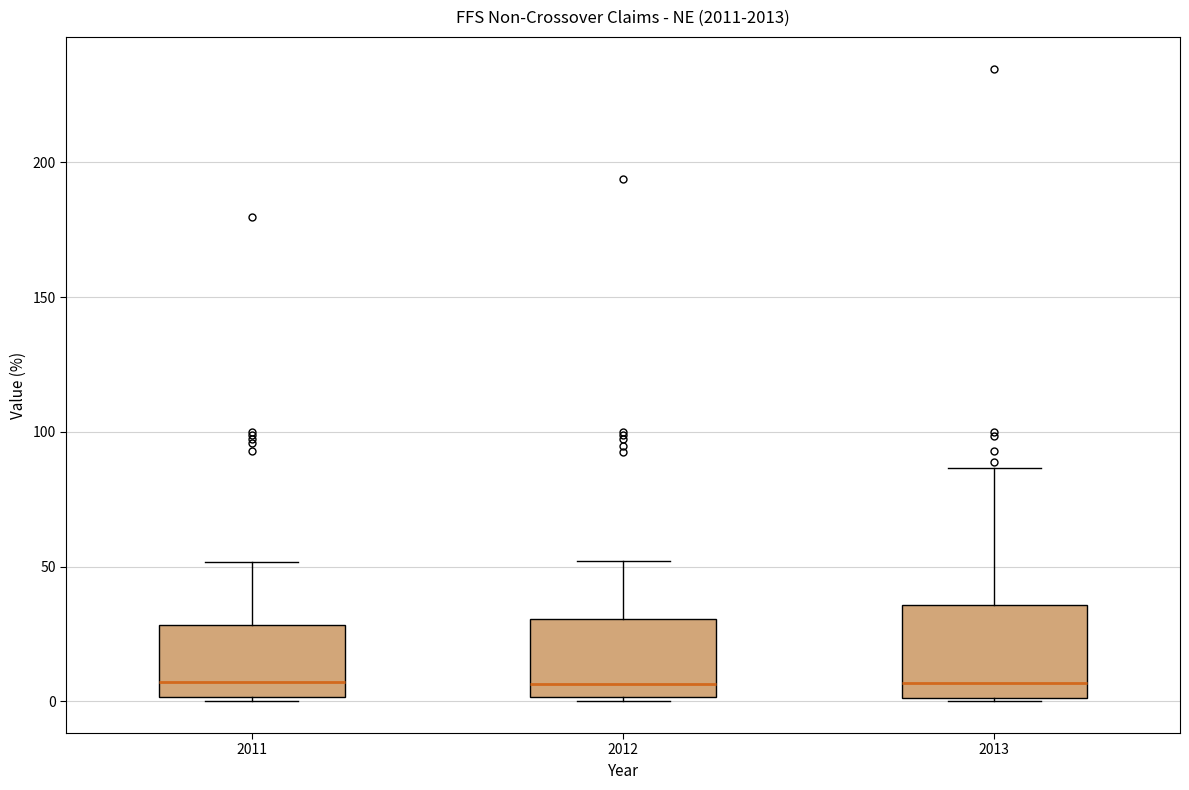

Reading left to right, read every box against the y-axis: the position of its median line, the range the box covers, and the ends of its whiskers. The values are not printed on the chart, so give them approximately, as read against the axis.

2011: median 5, box 0 to 30, whiskers 0 (just below the box's lower edge) to 50
2012: median 5, box 0 to 30, whiskers 0 (just below the box's lower edge) to 50
2013: median 5, box 0 to 35, whiskers 0 to 85